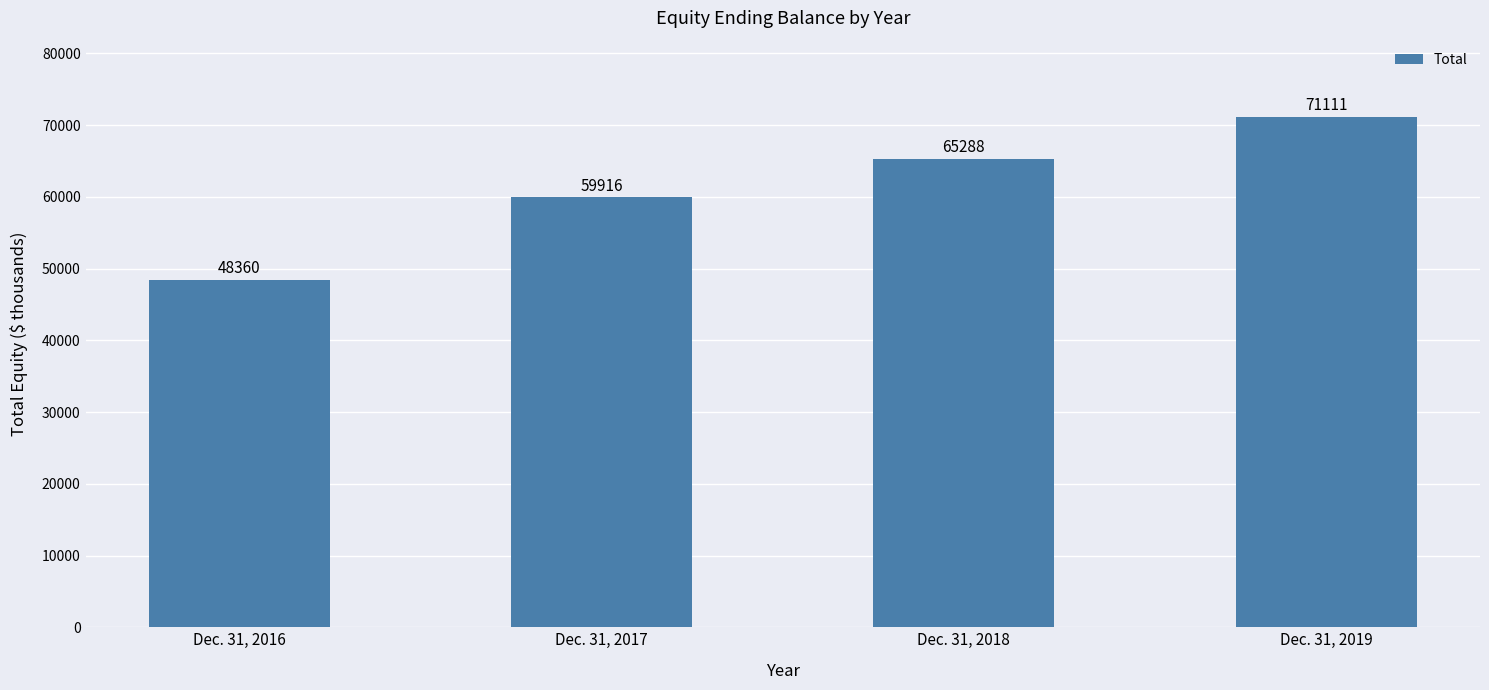

The value at Dec. 31, 2017 is 15853. True or false?

False